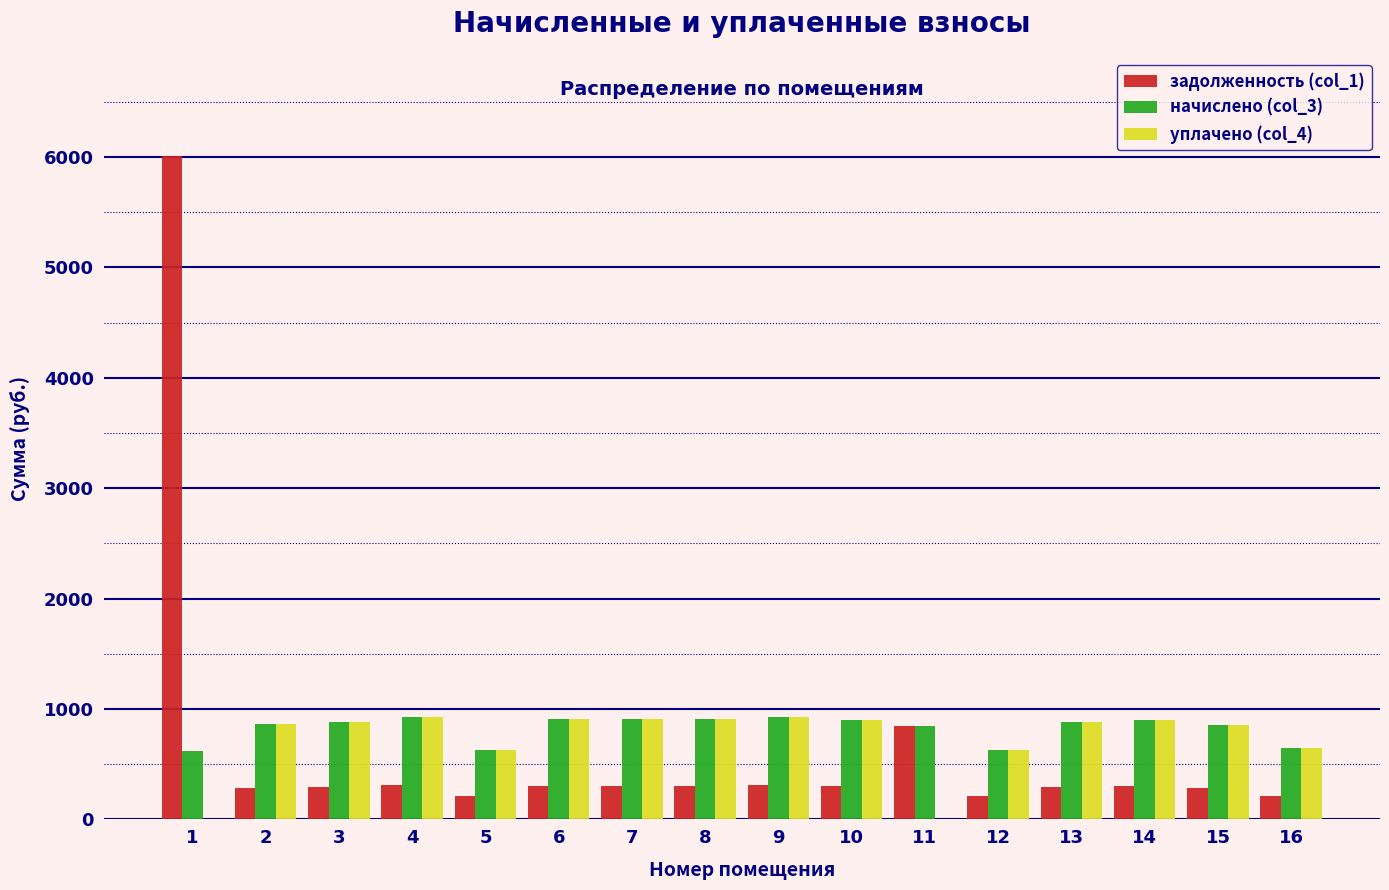

What is the total value across all series at 2?

2021.0